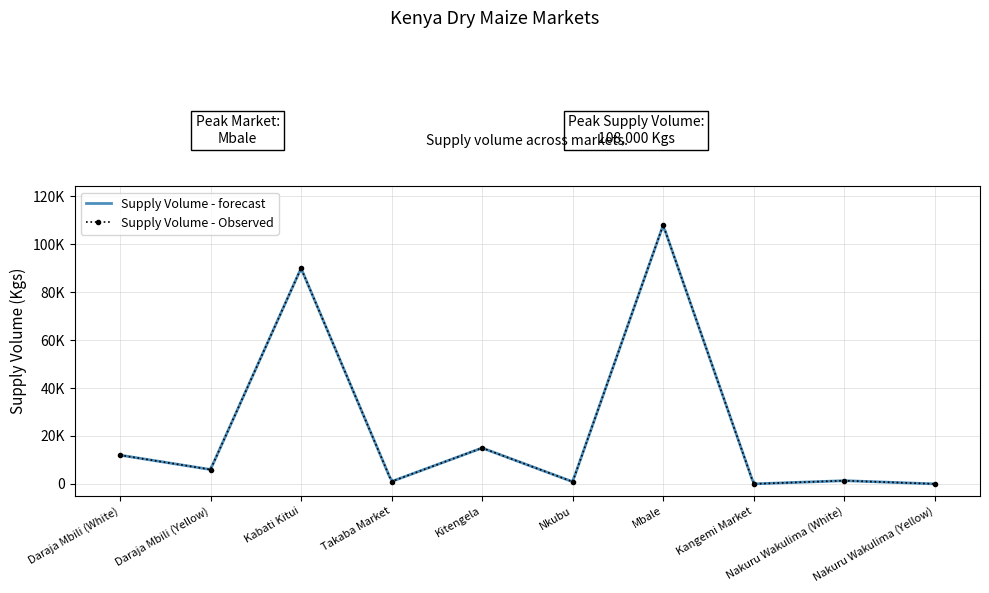

What is the sum of all values?

234250